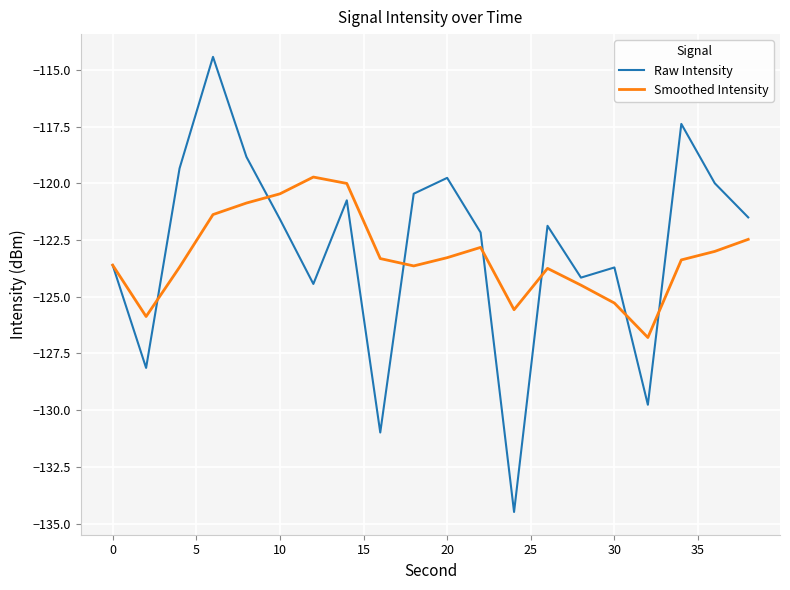

What is the highest value of the Smoothed Intensity series?

-119.7